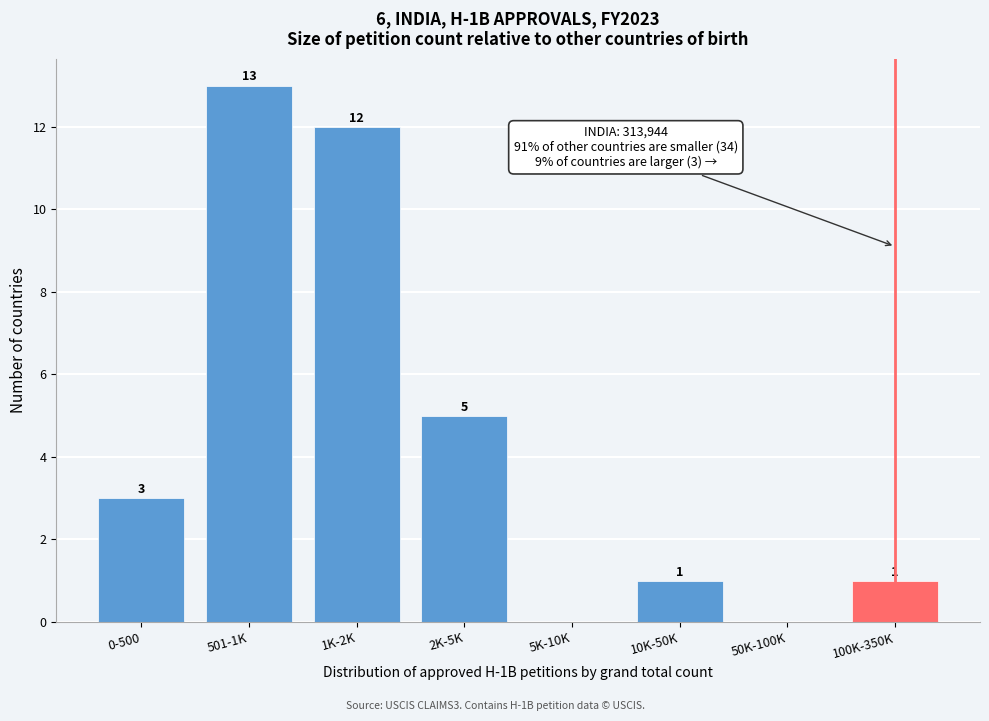

Reading left to right, transcribe all the data shown in this chart.

0-500=3	501-1K=13	1K-2K=12	2K-5K=5	5K-10K=0	10K-50K=1	50K-100K=0	100K-350K=1